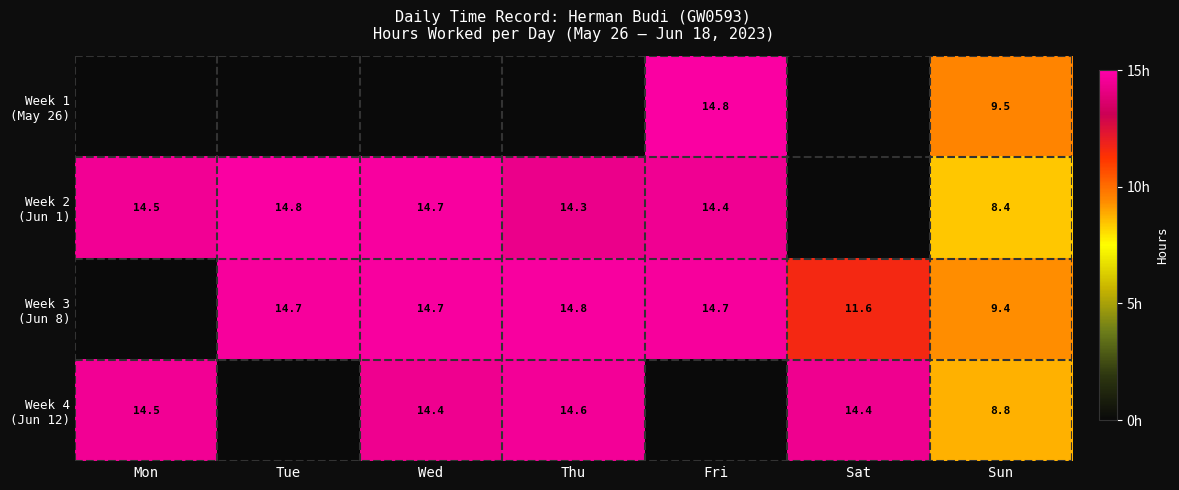

True or false: Week 3 (Jun 8) has a value of 14.7 at Wed.

True